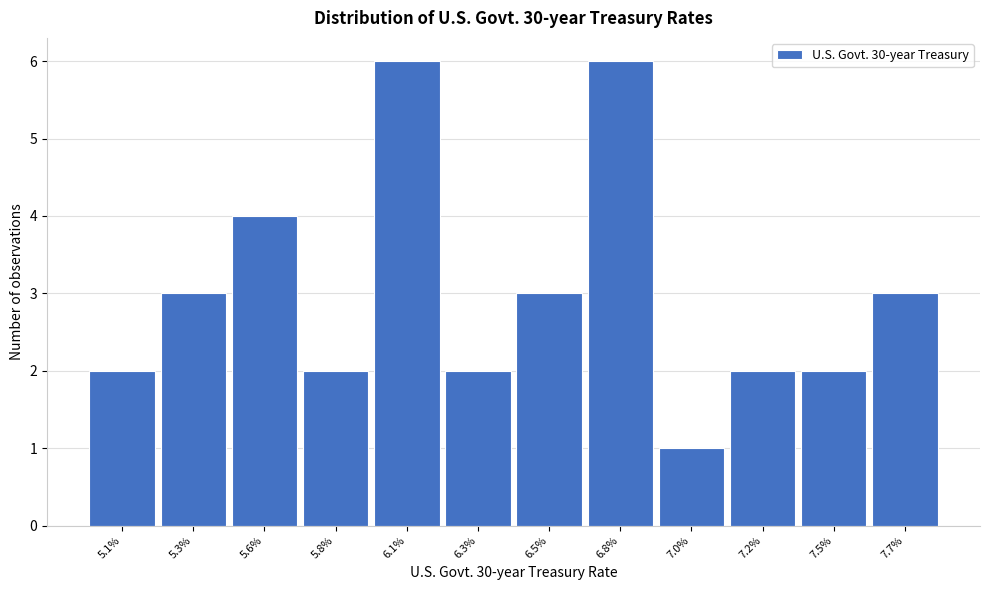

Reading right to left, transcribe all the data shown in this chart.

7.7%=3	7.5%=2	7.2%=2	7.0%=1	6.8%=6	6.5%=3	6.3%=2	6.1%=6	5.8%=2	5.6%=4	5.3%=3	5.1%=2